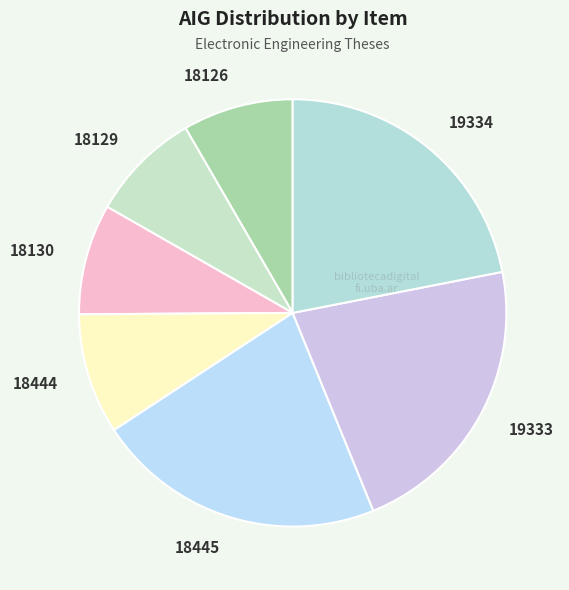

Is the sum of 18445 and 18129 greater than half?

No